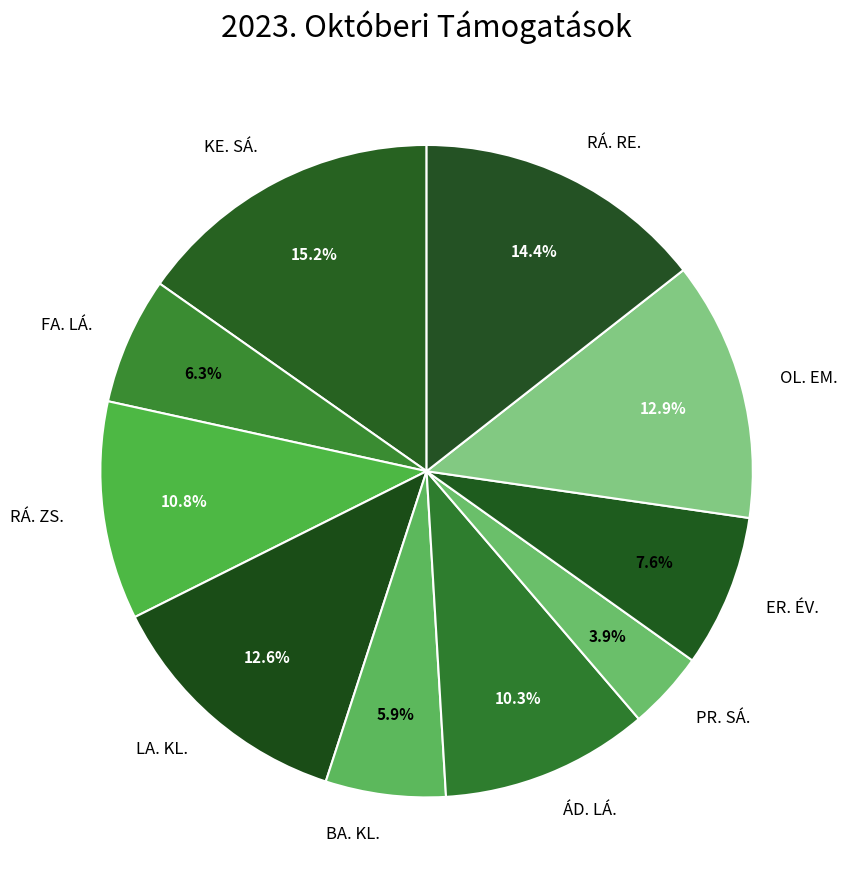

To the nearest percent, what is the difference between the RÁ. RE. and KE. SÁ. slice percentages?

1%